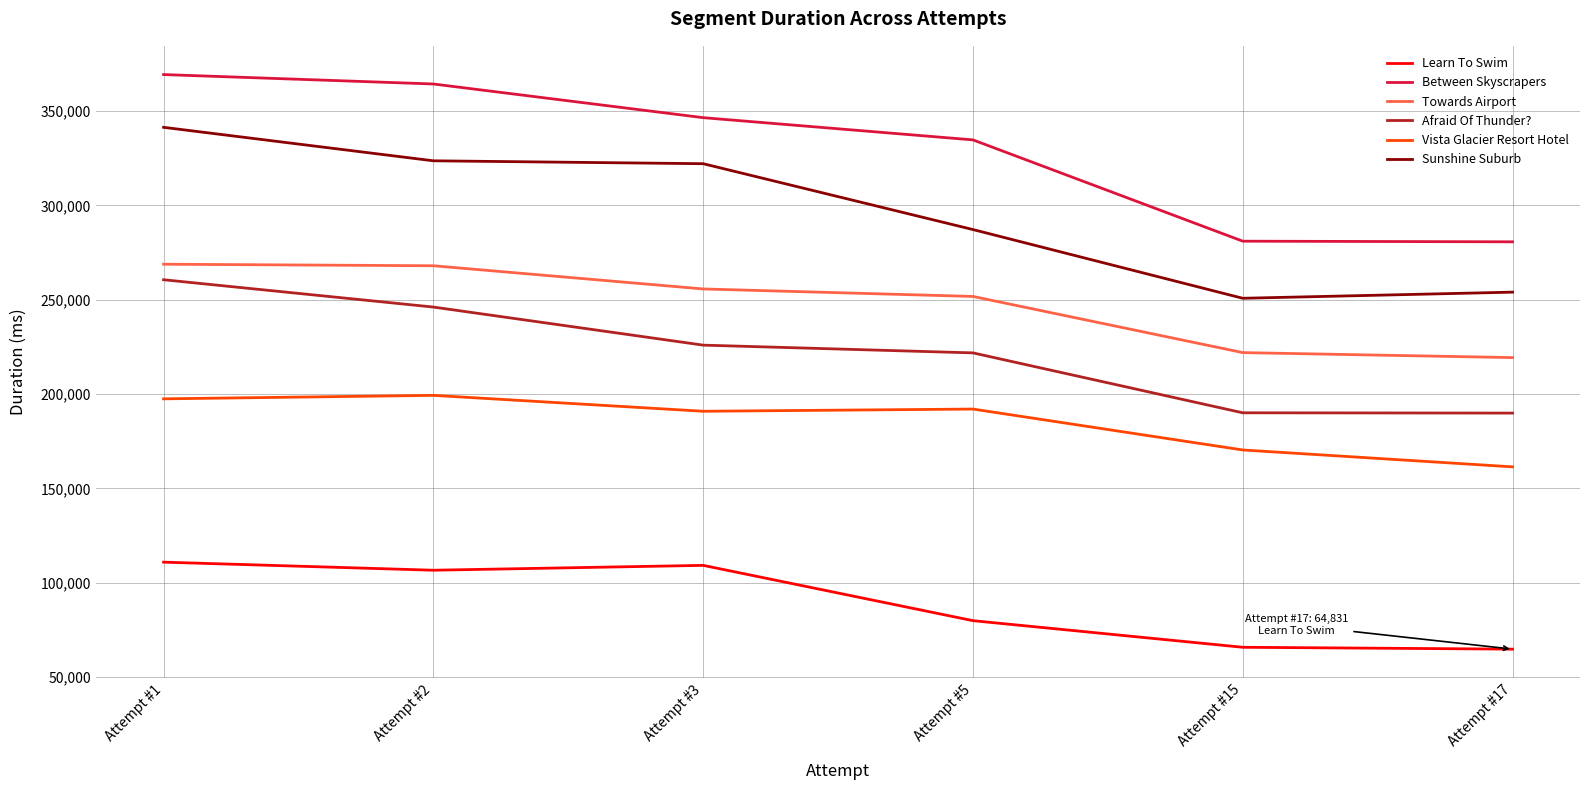

What is the spread (max minus min) of values at Attempt #15?

215243